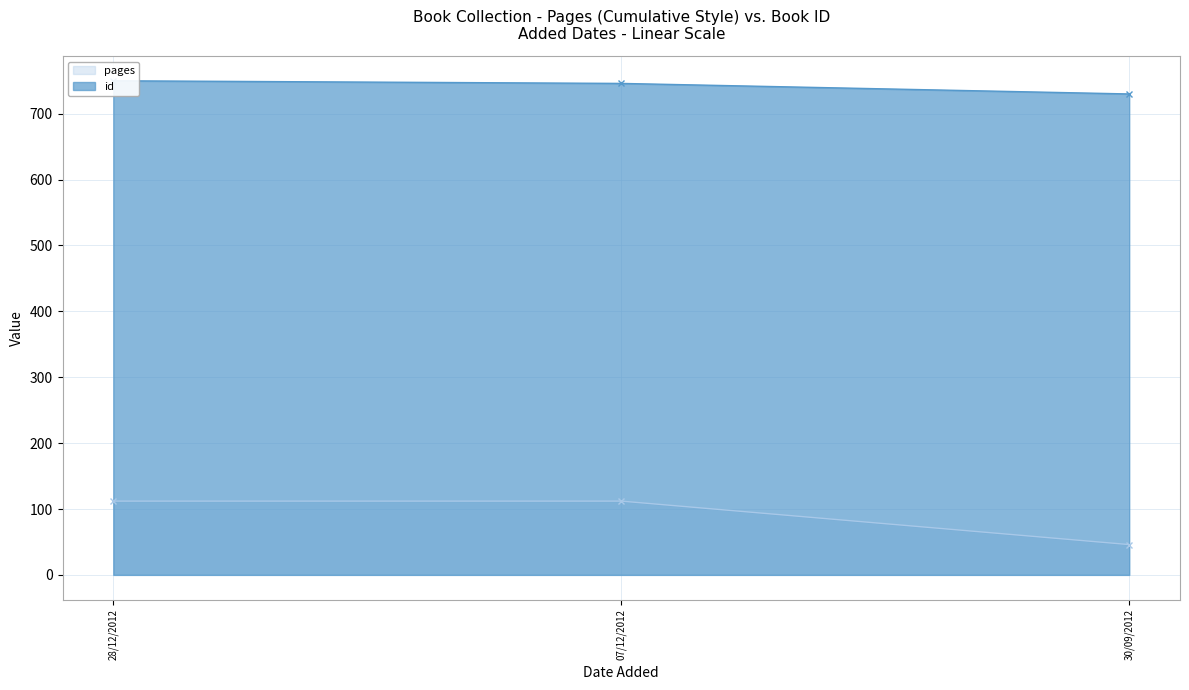

Which category has the lowest value across all series?

30/09/2012